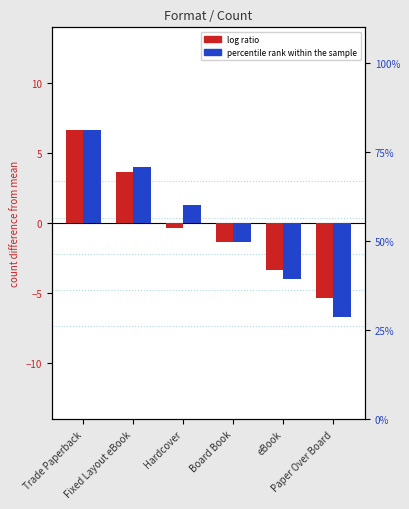

The value of percentile rank within the sample at Trade Paperback is 3.9. True or false?

False